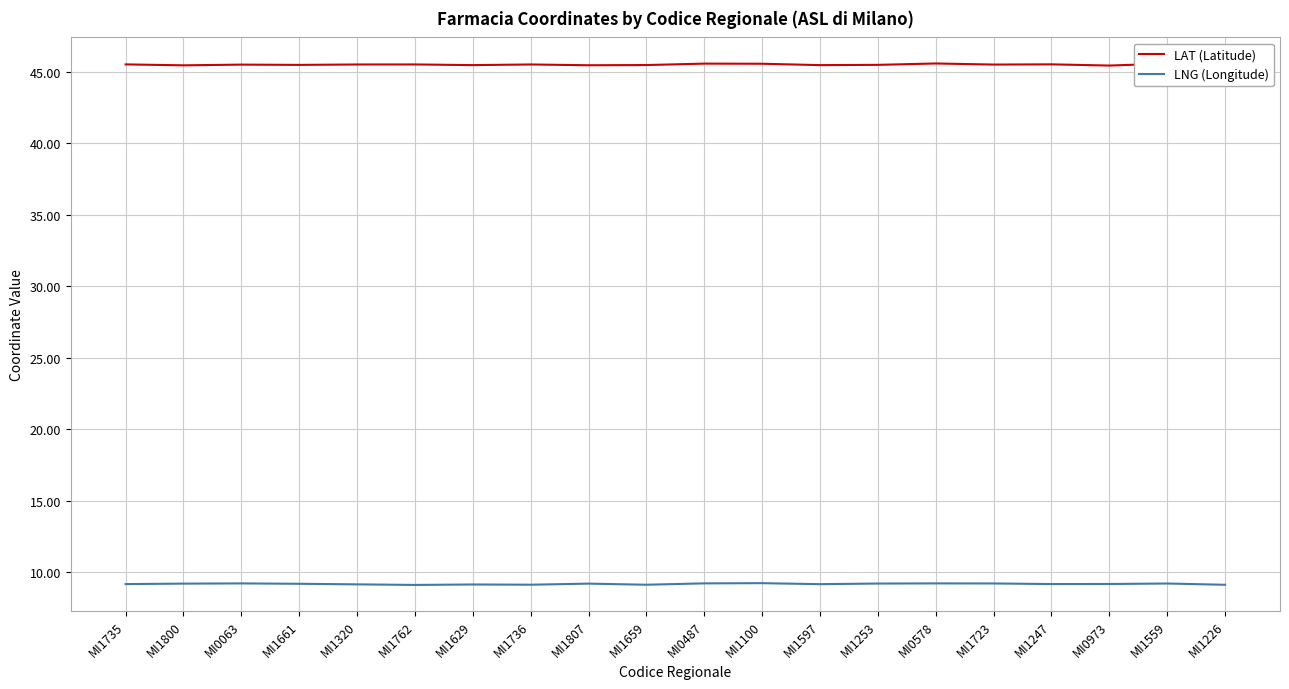

Which series has the largest total across all categories?

LAT (Latitude)